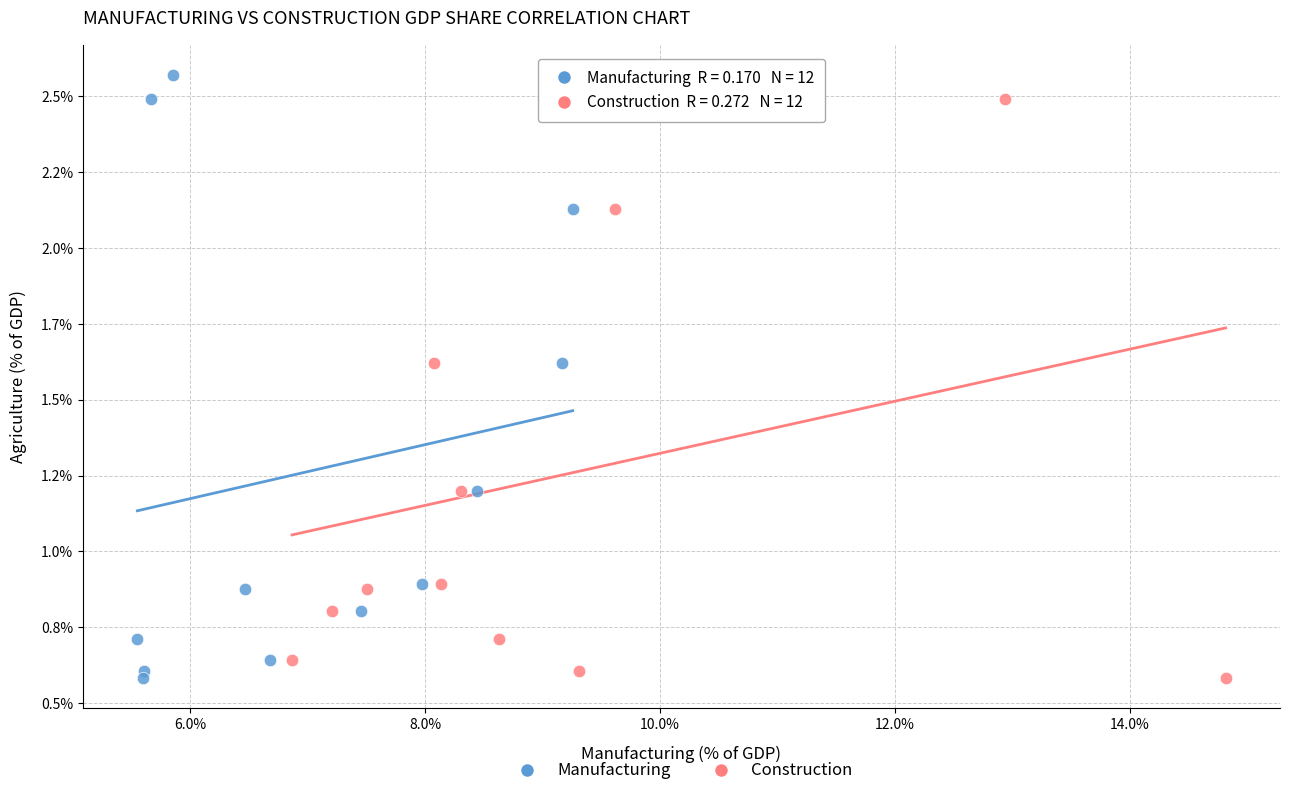

What are all the series names shown in the legend?

Manufacturing, Construction